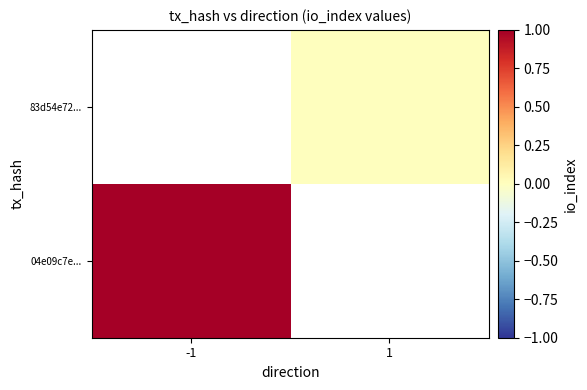

Between 1 and -1, which is larger?

-1